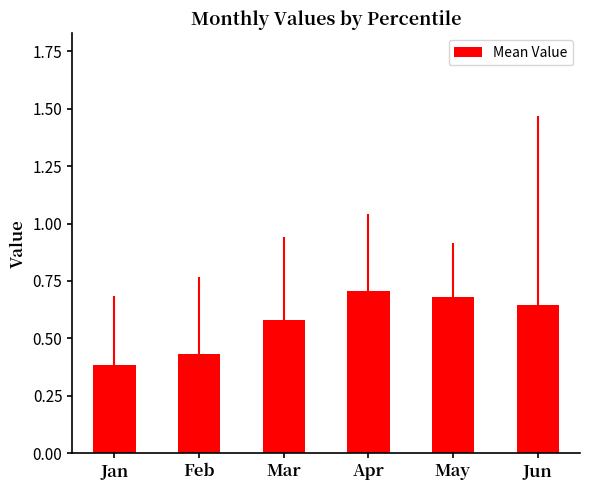

What is the difference between the maximum and minimum values?

0.3